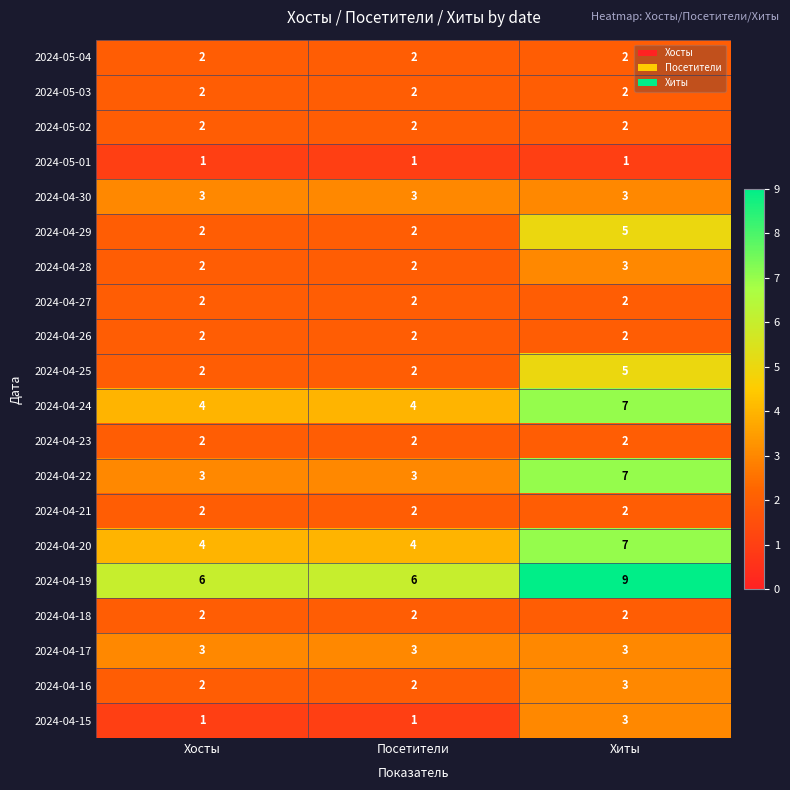

How many 2024-04-22 values are between 3 and 7?

3